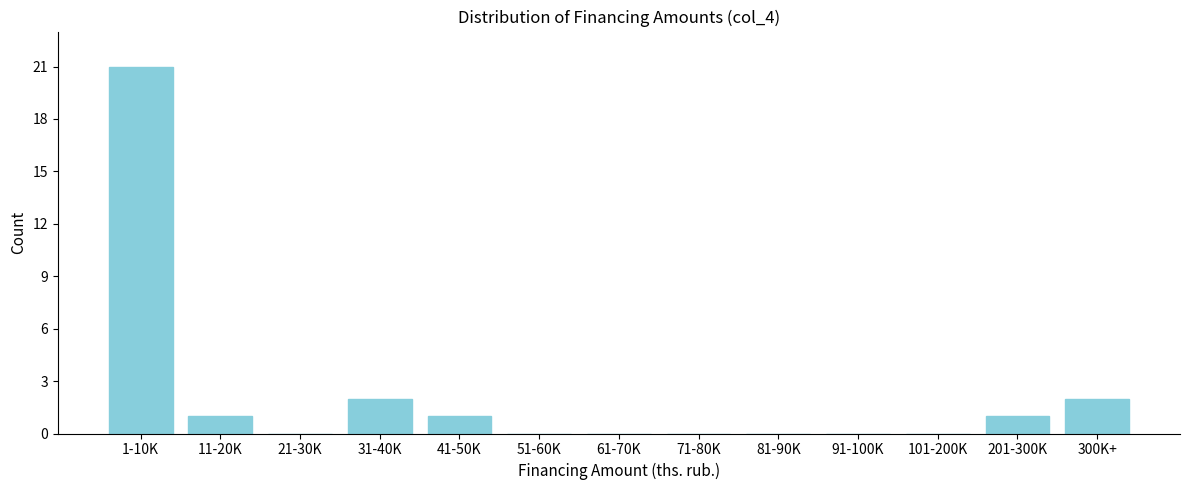

Reading left to right, transcribe all the data shown in this chart.

1-10K=21	11-20K=1	21-30K=0	31-40K=2	41-50K=1	51-60K=0	61-70K=0	71-80K=0	81-90K=0	91-100K=0	101-200K=0	201-300K=1	300K+=2